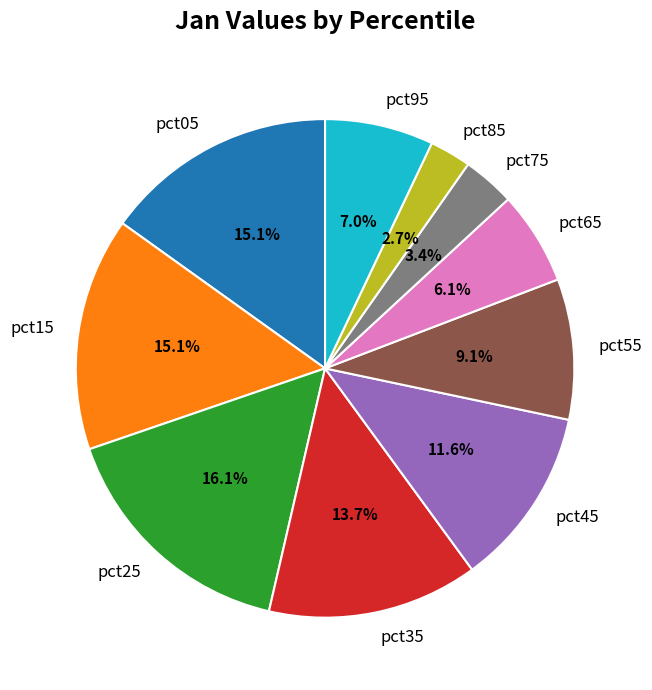

What is the smallest slice in the pie chart?

pct85